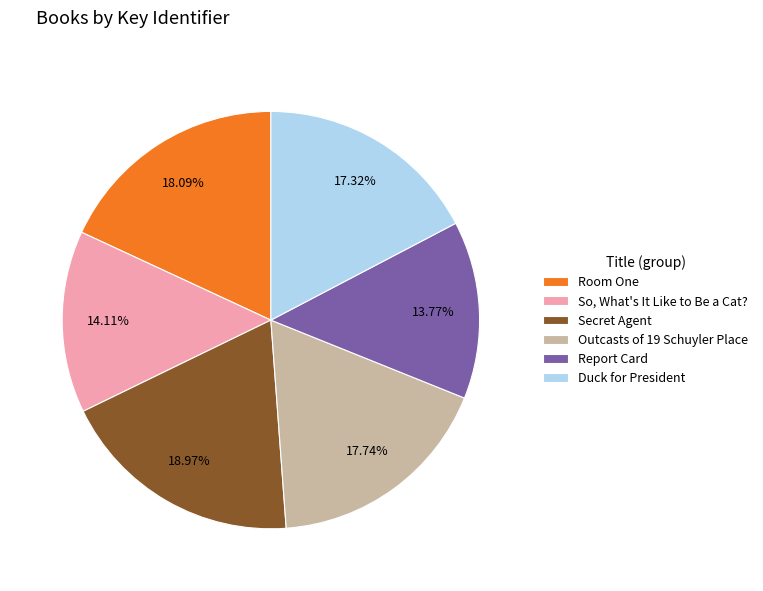

How many segments does this pie chart have?

6